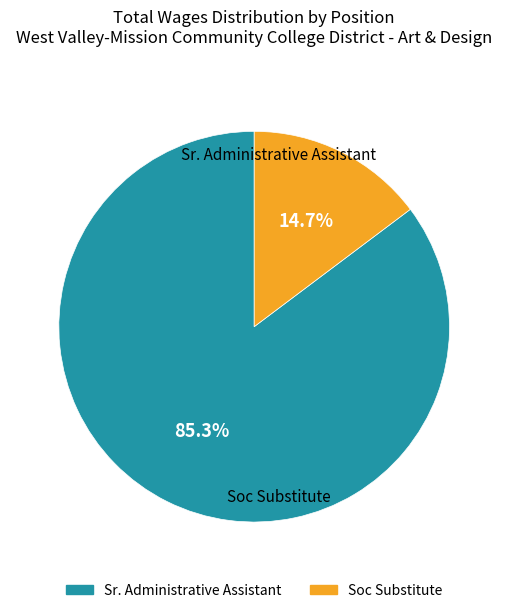

Which category has the biggest portion of the pie?

Sr. Administrative Assistant